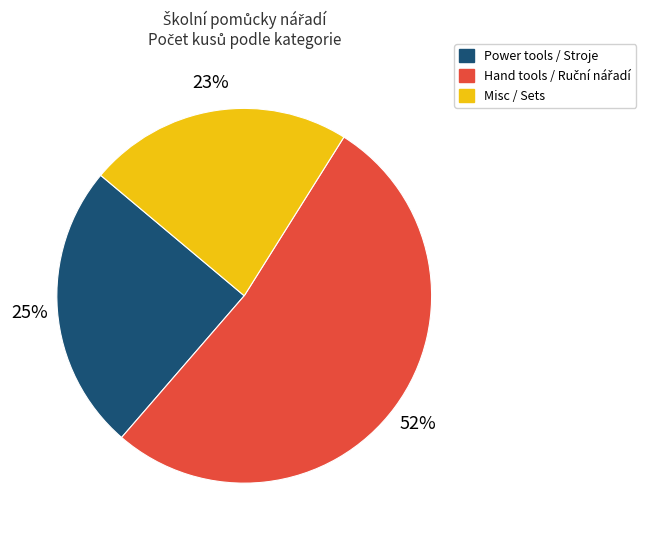

Is there any slice that represents more than half of the pie?

Yes